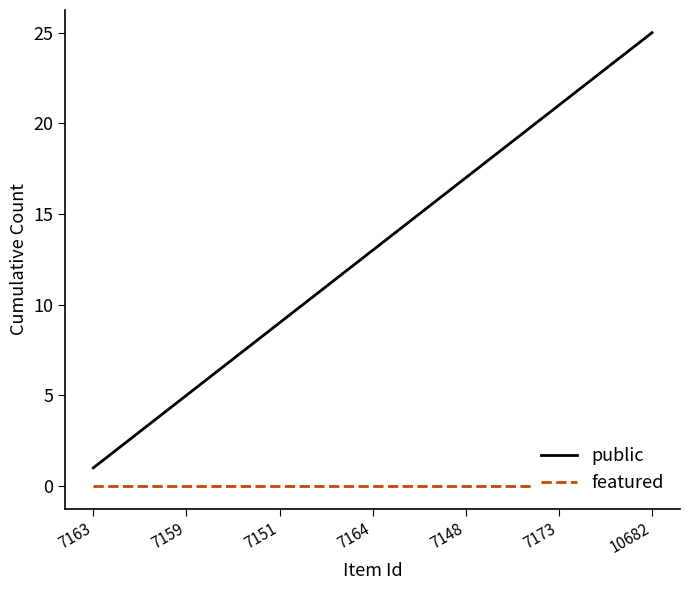

Count the number of categories in the chart.

25